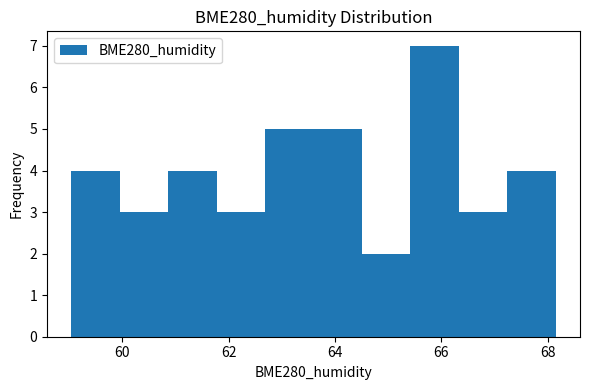

How tall is the bar that spans 65.4 to 66.4 on the x-axis? Neither the bar edges nor the heights are printed on the chart, so give them approximately, as read against the axes.

7